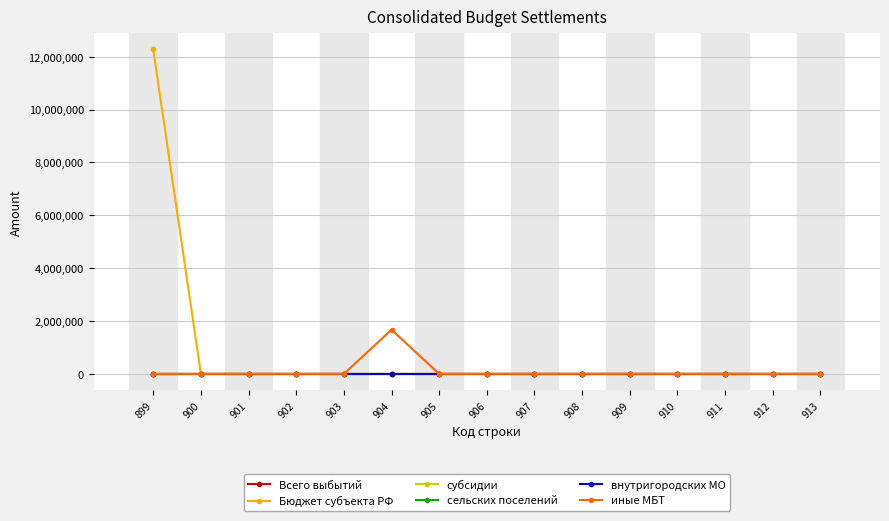

True or false: Всего выбытий has more than 0 points higher than both neighbors.

False